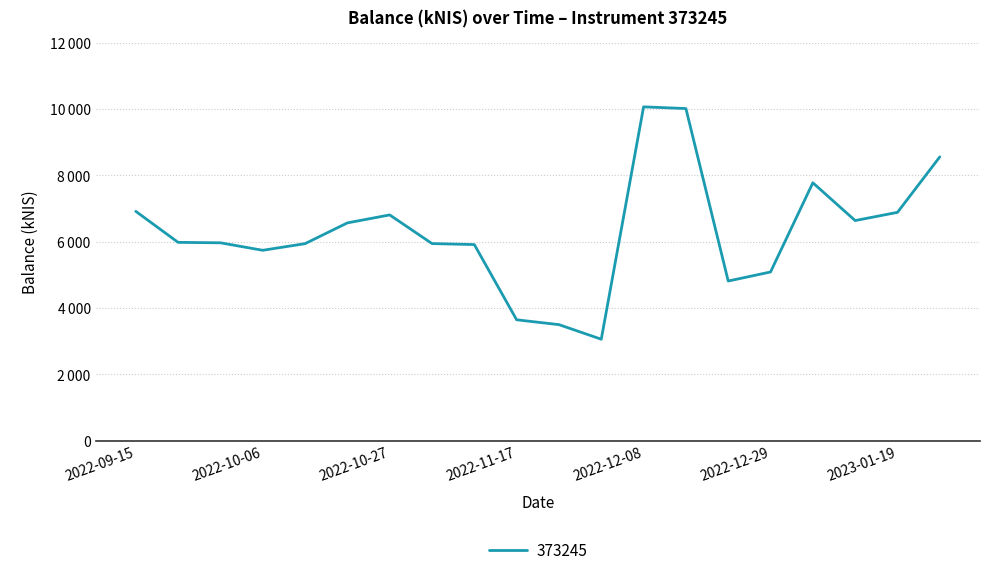

At which label does the data first exceed 5975?

2022-09-15